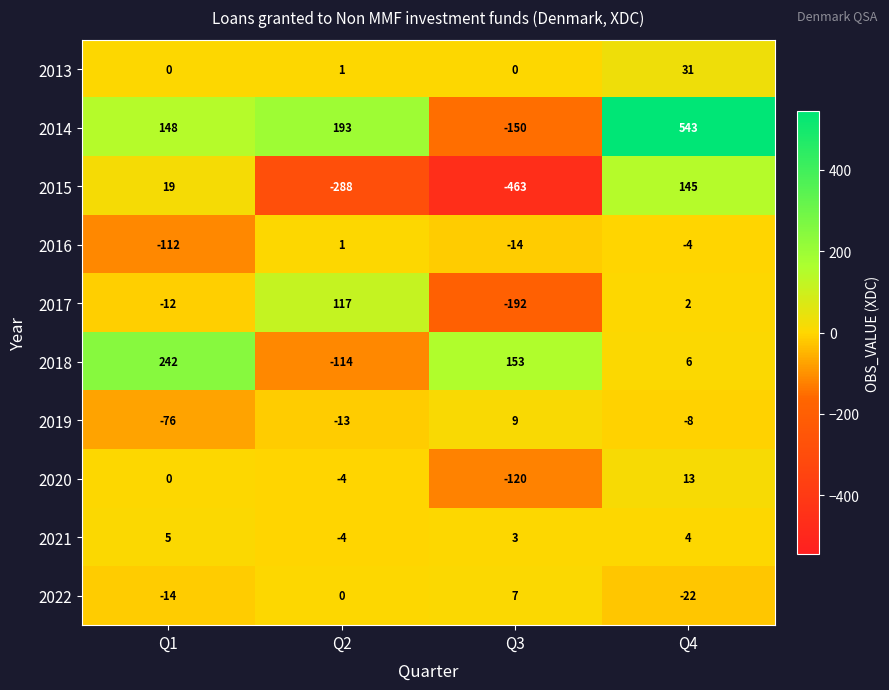

The value of 2017 at Q4 is 2. True or false?

True